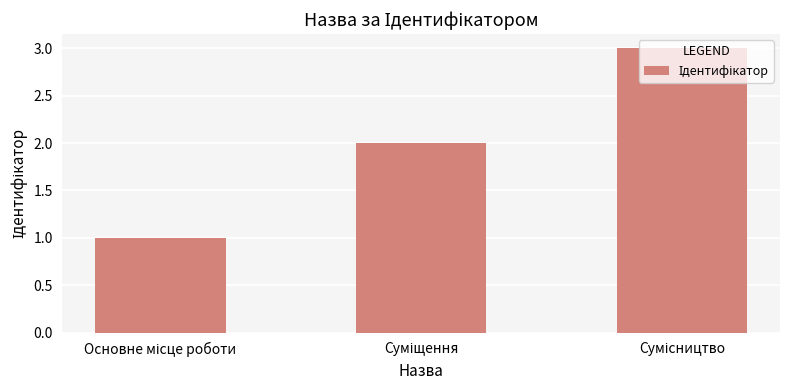

What is the greatest value displayed?

3